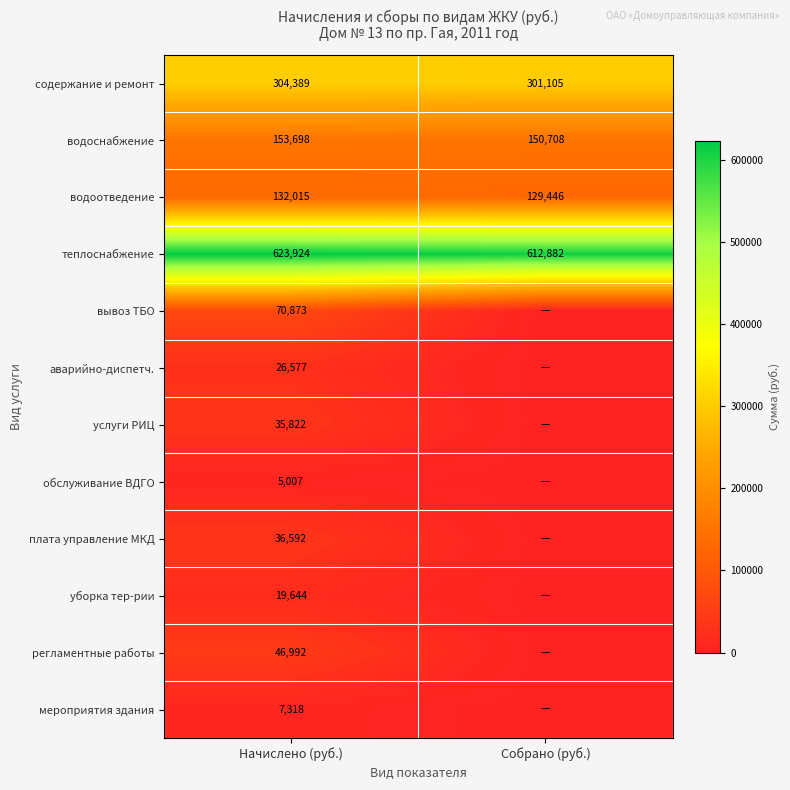

At Начислено (руб.), list the series in order from largest to smallest.

теплоснабжение, содержание и ремонт, водоснабжение, водоотведение, вывоз ТБО, регламентные работы, плата управление МКД, услуги РИЦ, аварийно-диспетч., уборка тер-рии, мероприятия здания, обслуживание ВДГО